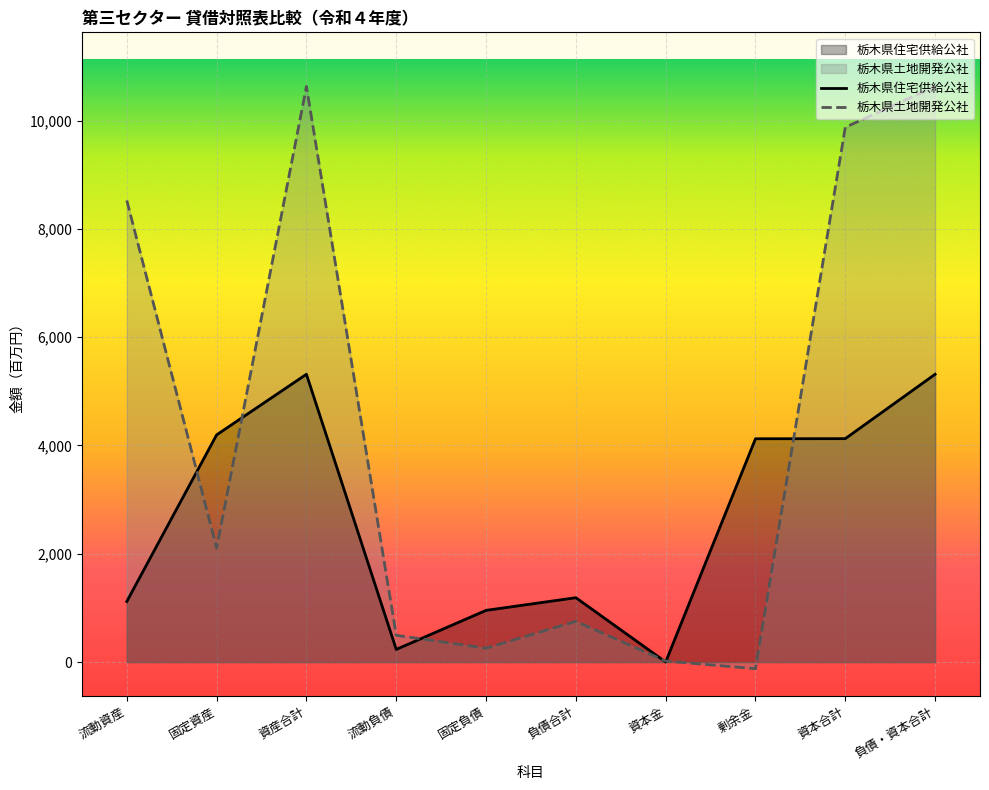

What is the difference between the maximum and minimum values in the 栃木県住宅供給公社 series?

5313